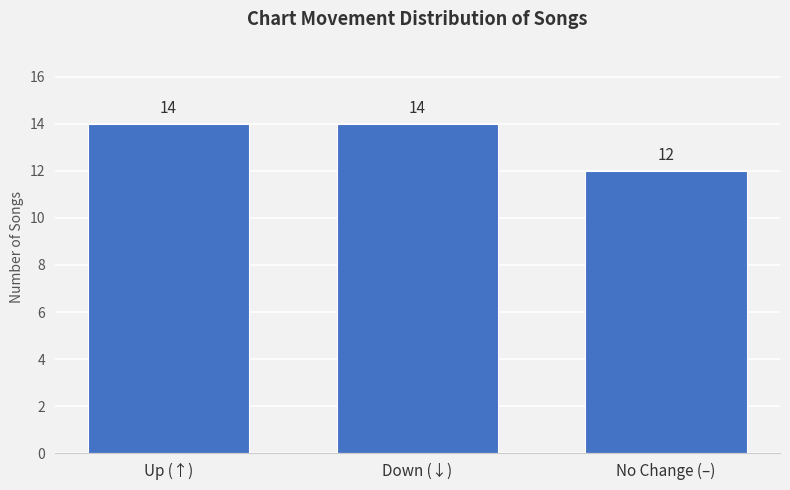

Are the bars grouped side by side (vs. stacked)?

No